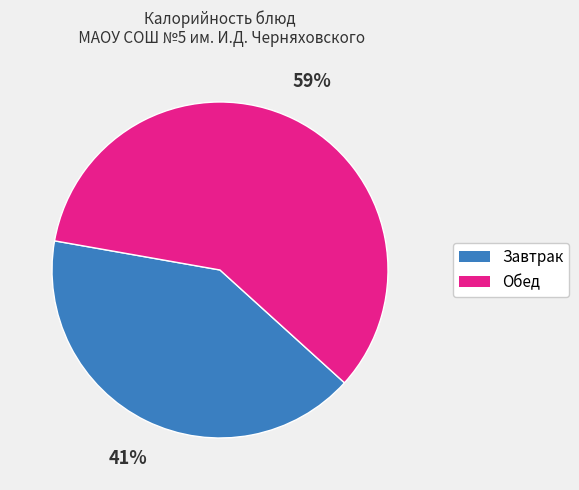

To the nearest percent, what is the average slice percentage?

50%